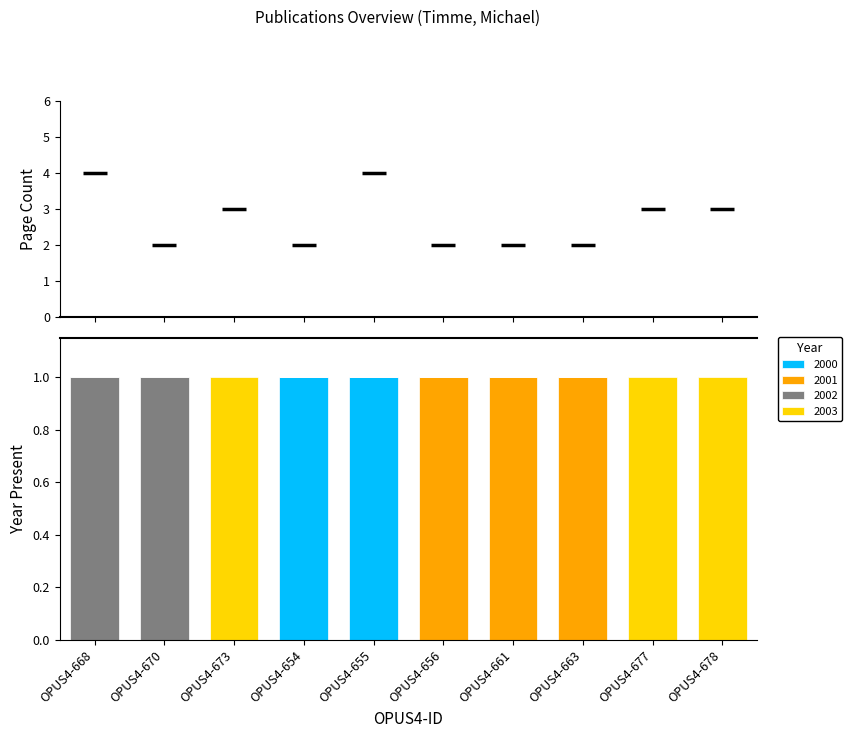

What is the ratio of the value at OPUS4-654 to the value at OPUS4-661?

1.0